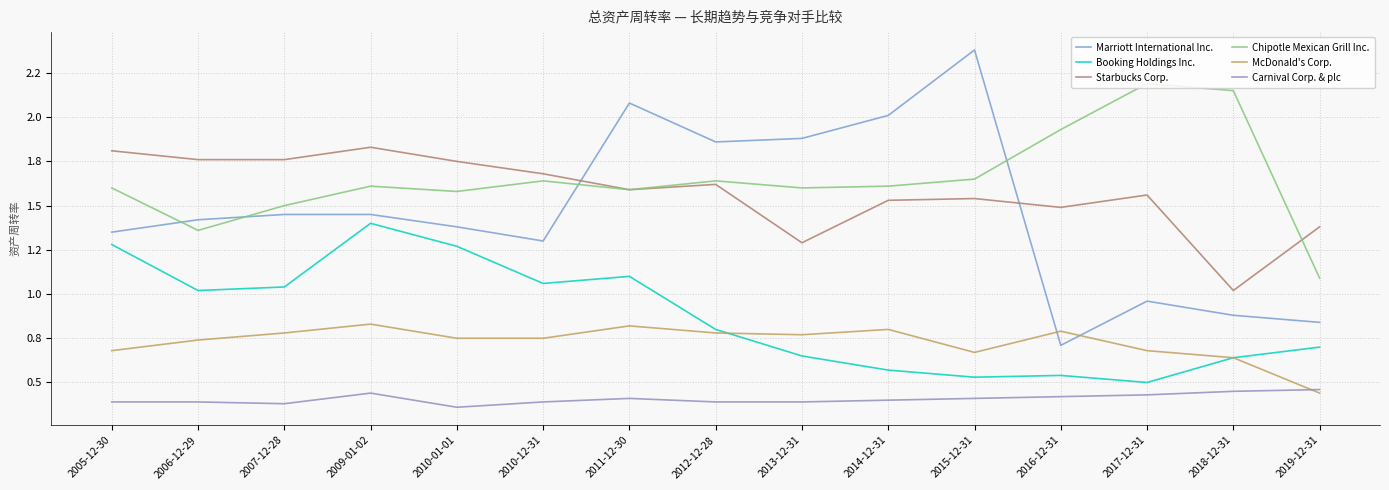

Is this an area chart (filled region under the line)?

No